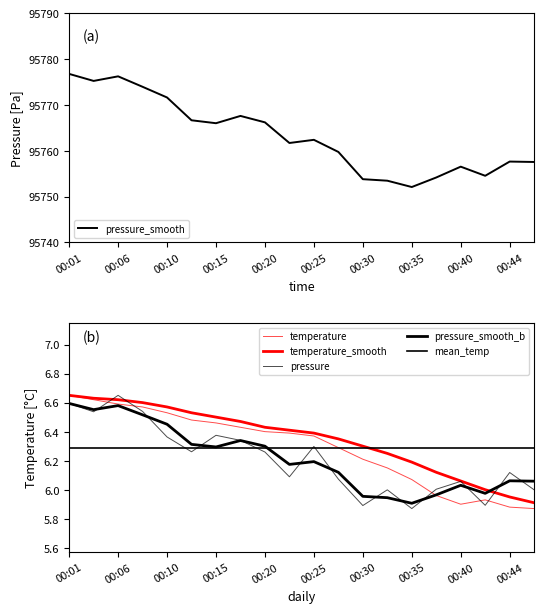

True or false: pressure_smooth has a value of 95753.8 at 00:30.

True